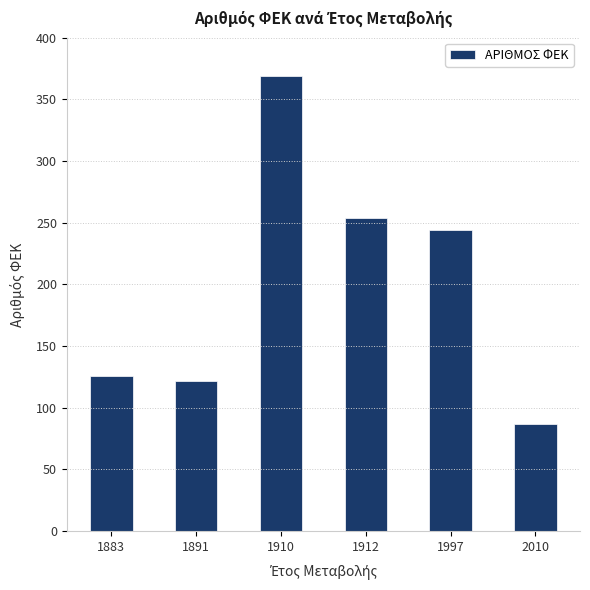

How many data points does each series have?

6